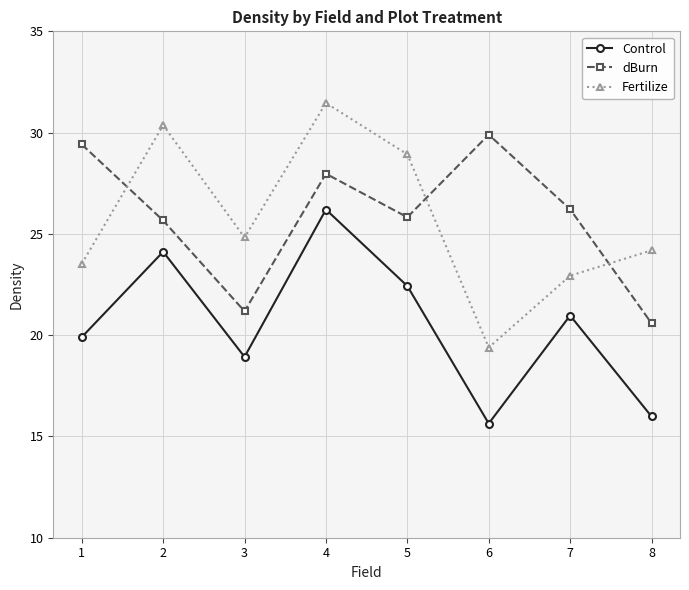

Count the number of categories in the chart.

8